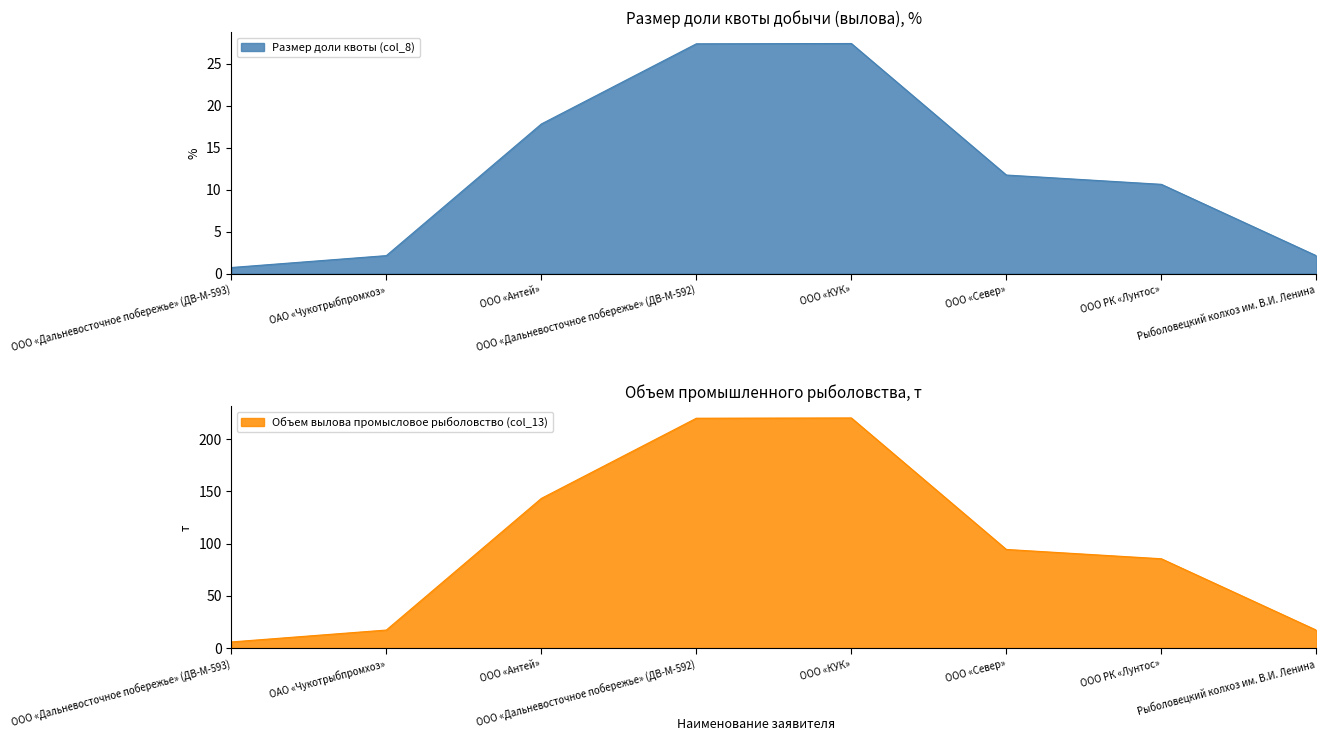

True or false: Размер доли квоты (col_8) and Объем вылова промысловое рыболовство (col_13) cross at least once.

False